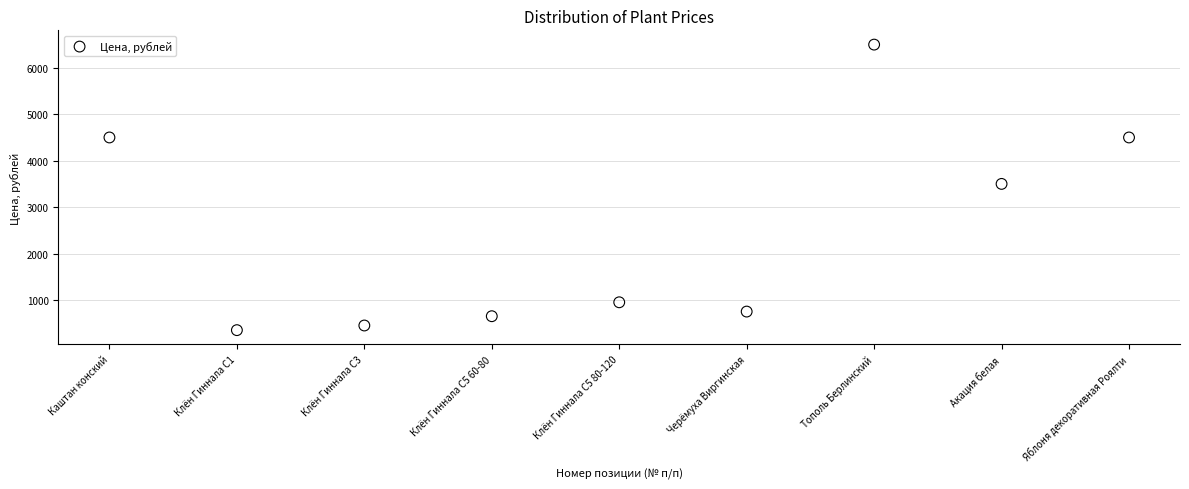

What Y value in the scatter plot is closest to 3425?

3500